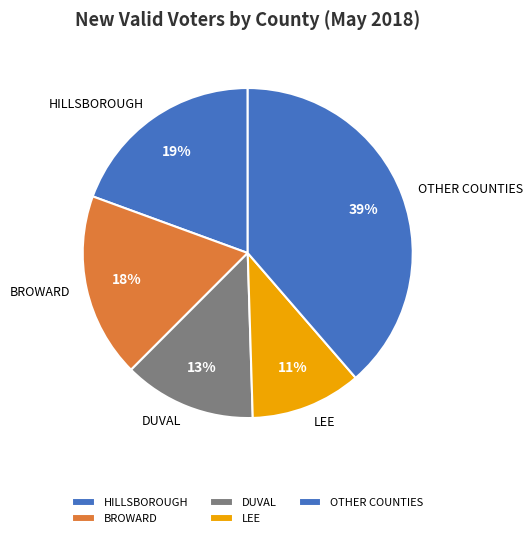

Count the number of slices in the pie.

5